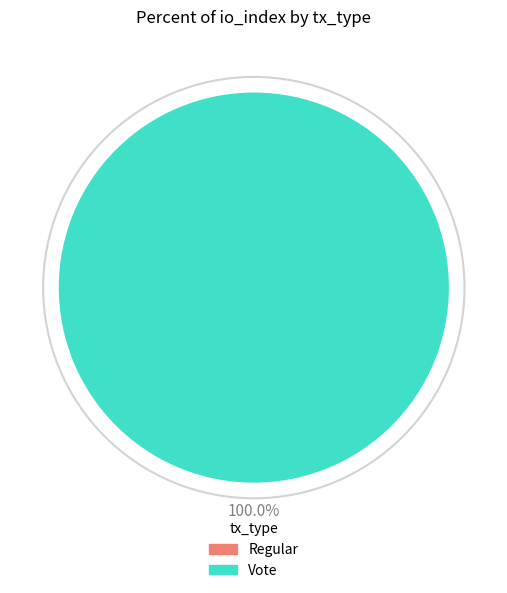

To the nearest percent, what portion does Vote represent?

100%